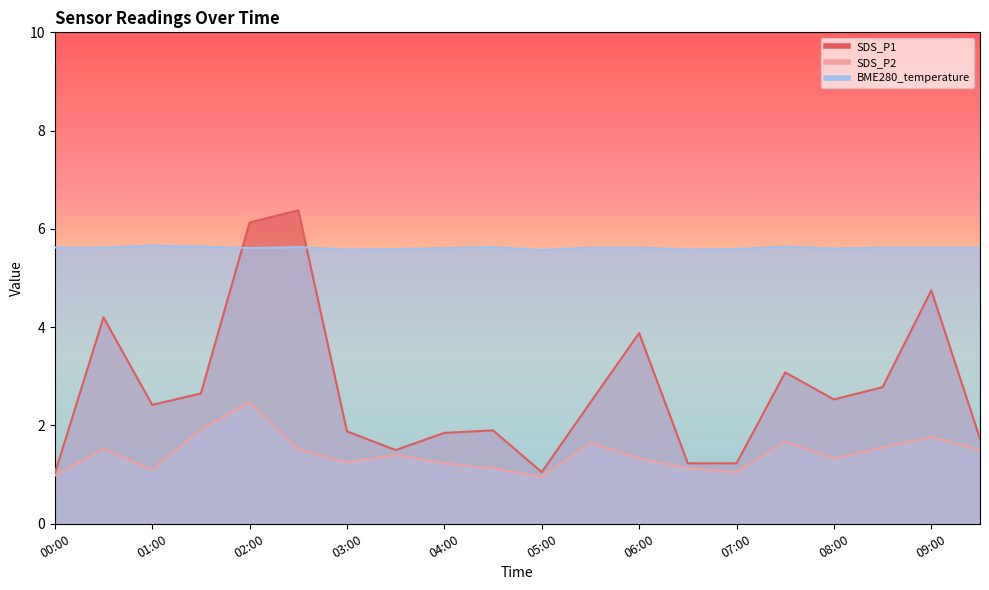

What is the minimum value shown in the chart?

0.9